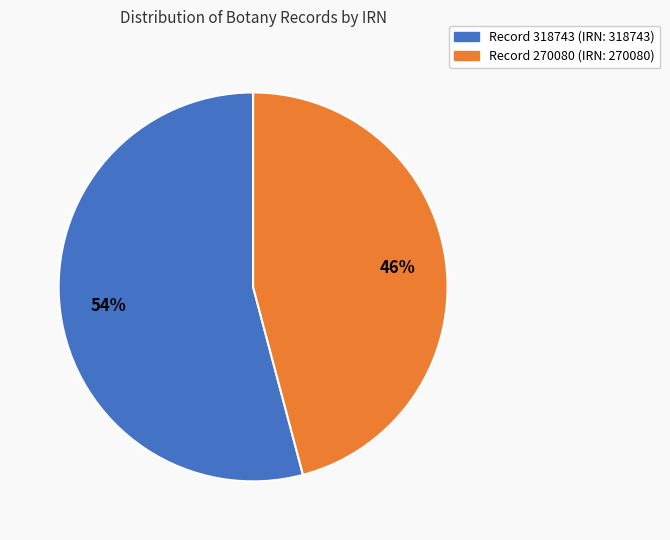

Is there any slice that represents more than half of the pie?

Yes